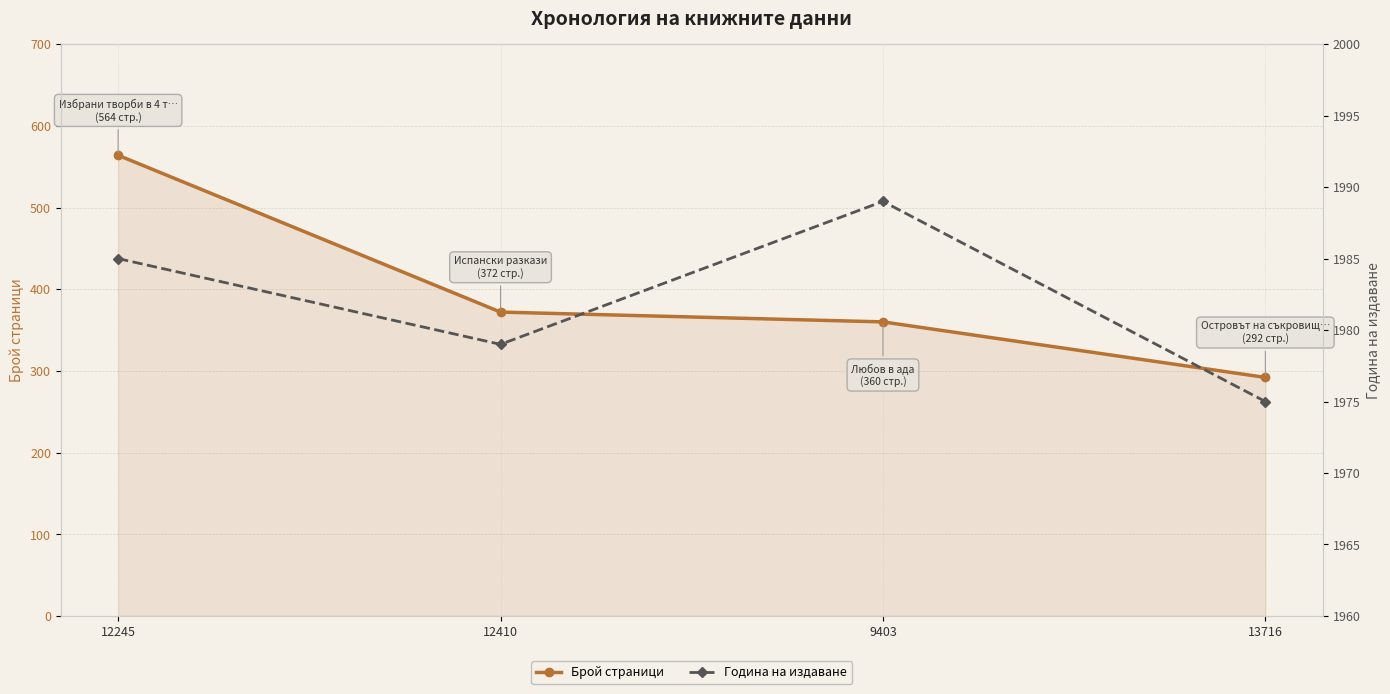

List the series in order of their peak value, lowest first.

Брой страници, Година на издаване